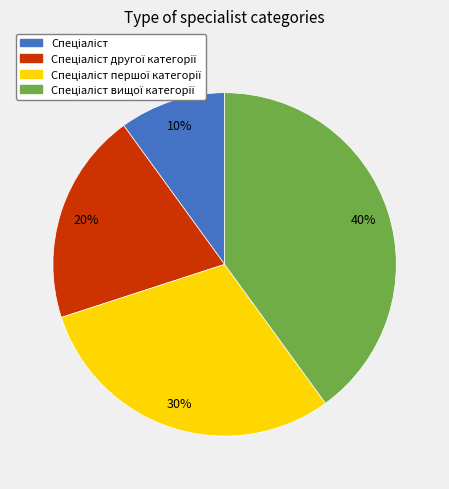

Is there a majority slice in this chart?

No